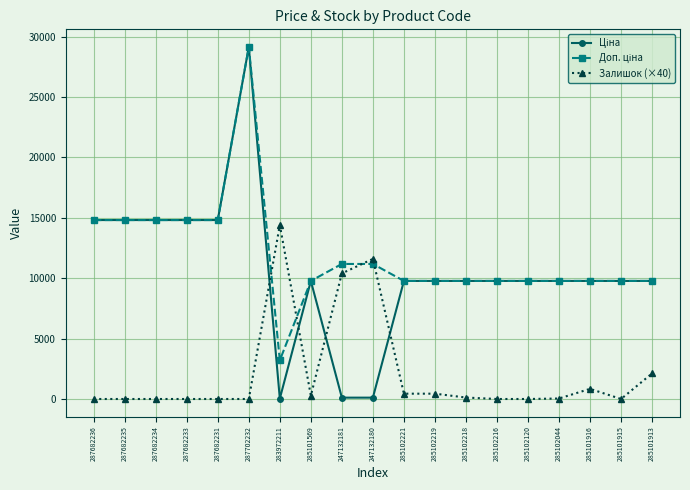

True or false: Залишок (×40) has a value of 0.0 at 285101915.

True